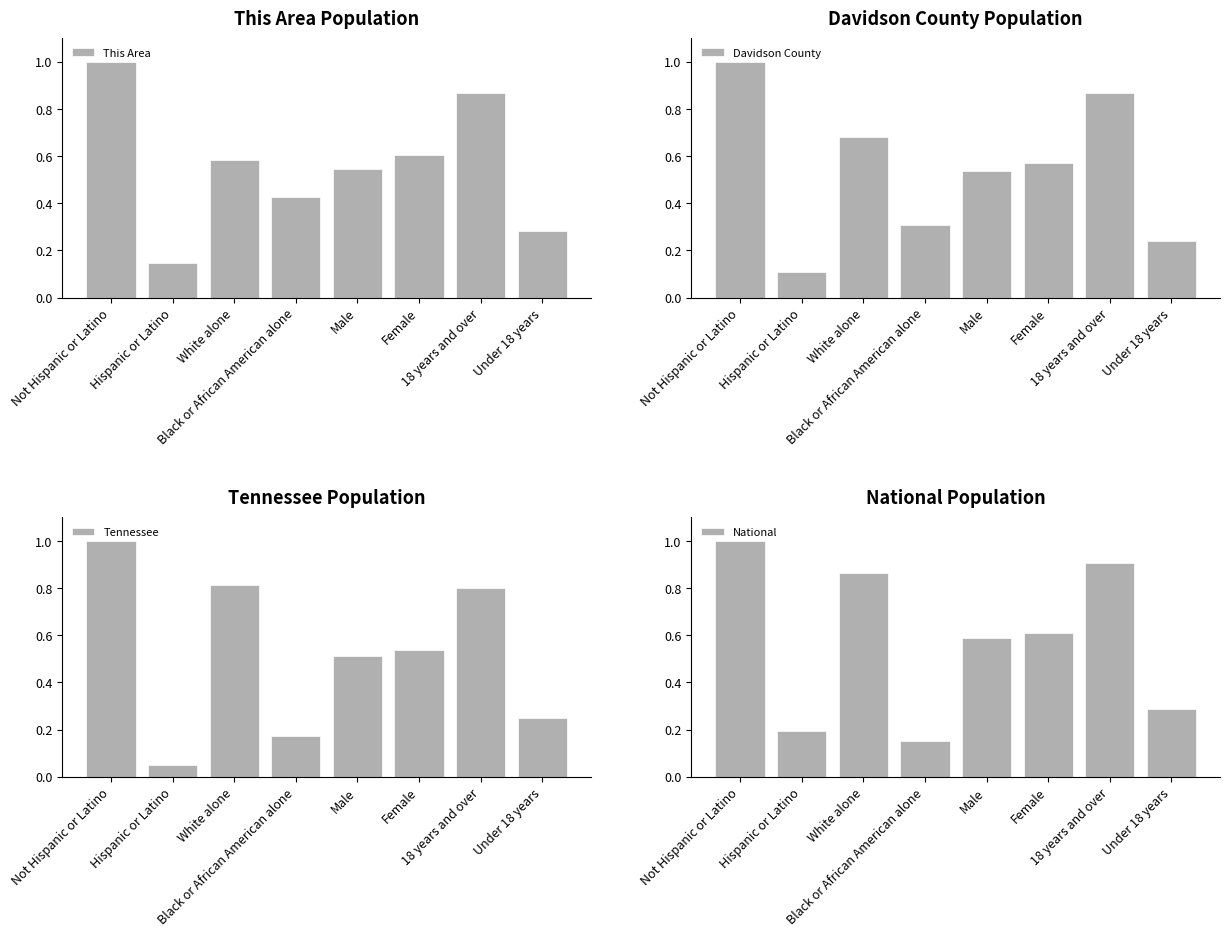

What is the difference between the second highest and second lowest values in the Davidson County series?

0.6